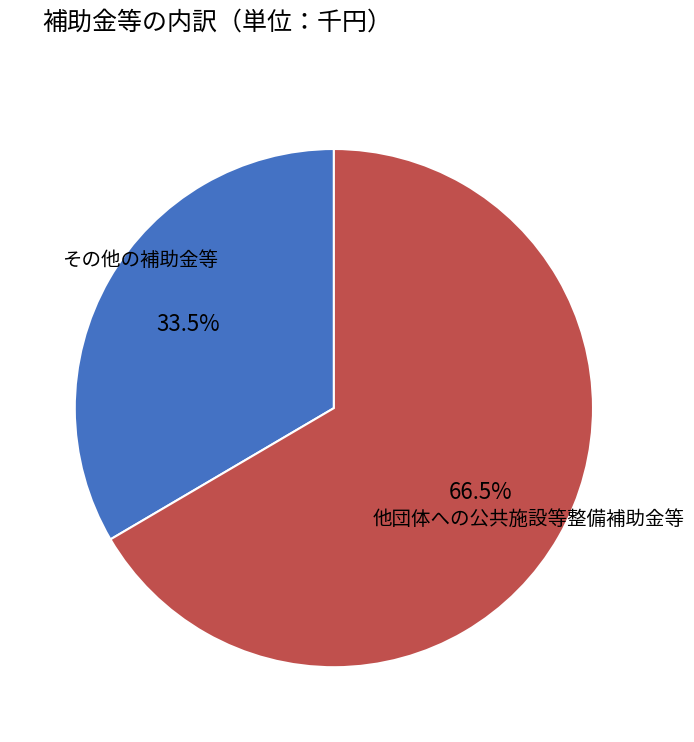

True or false: その他の補助金等 accounts for 76% of the total.

False